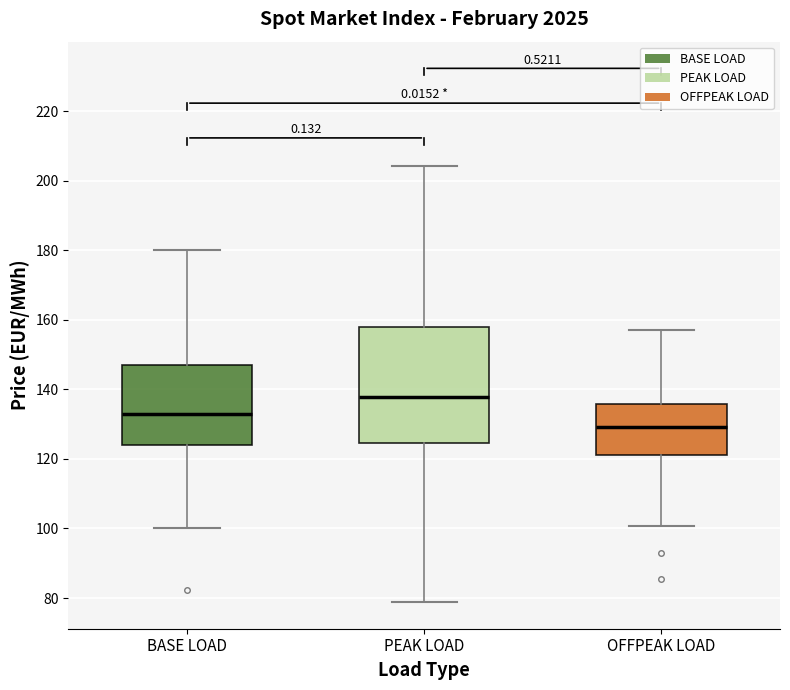

Reading left to right, transcribe this box plot: for each box, give where its median line is, the range the box spans, and where its two whiskers end, as read against the y-axis. The values are not printed on the chart, so give them approximately, as read against the axis.

BASE LOAD: median 132, box 124 to 146, whiskers 100 to 180
PEAK LOAD: median 138, box 124 to 158, whiskers 78 to 204
OFFPEAK LOAD: median 130, box 122 to 136, whiskers 100 to 158